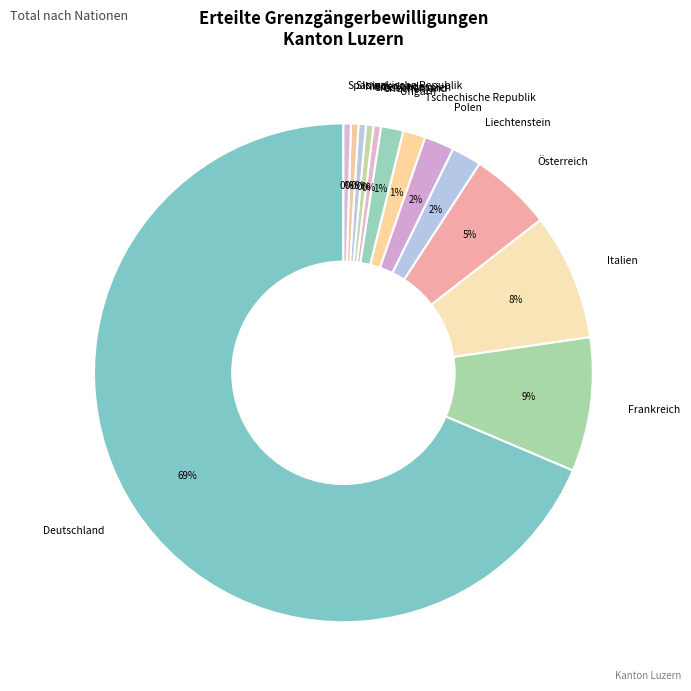

Count the number of slices in the pie.

13